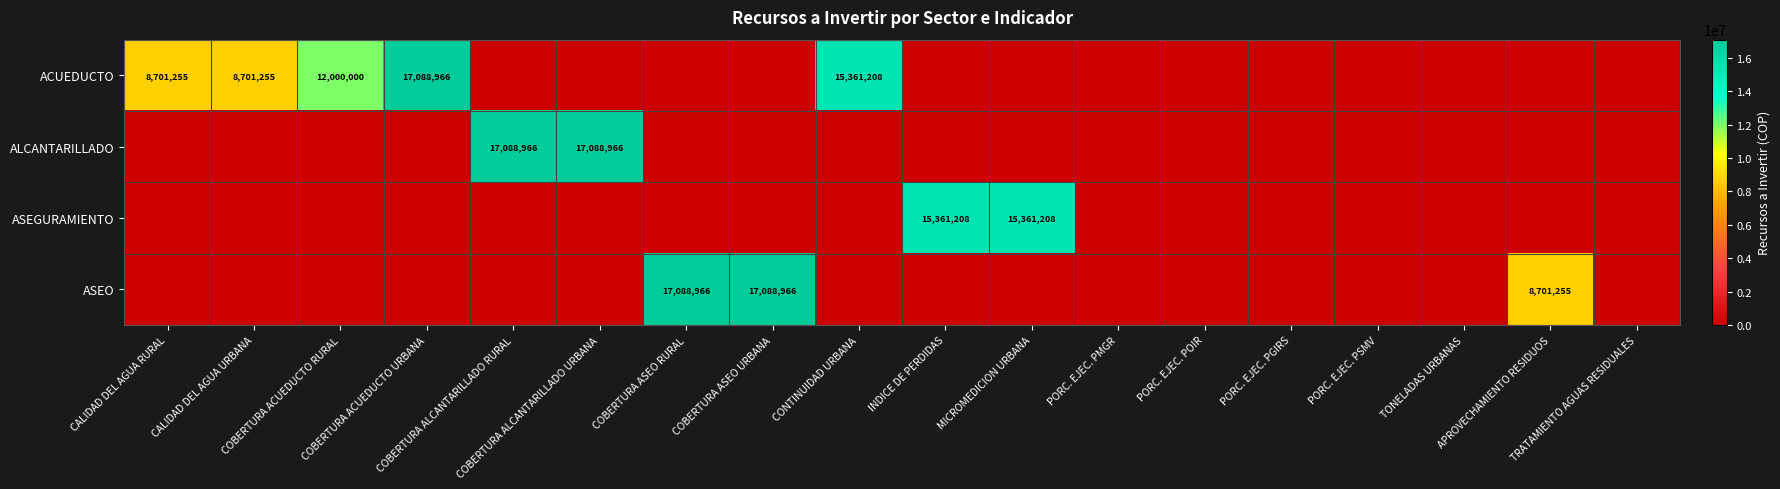

Which label corresponds to the largest value in the chart?

COBERTURA ACUEDUCTO URBANA